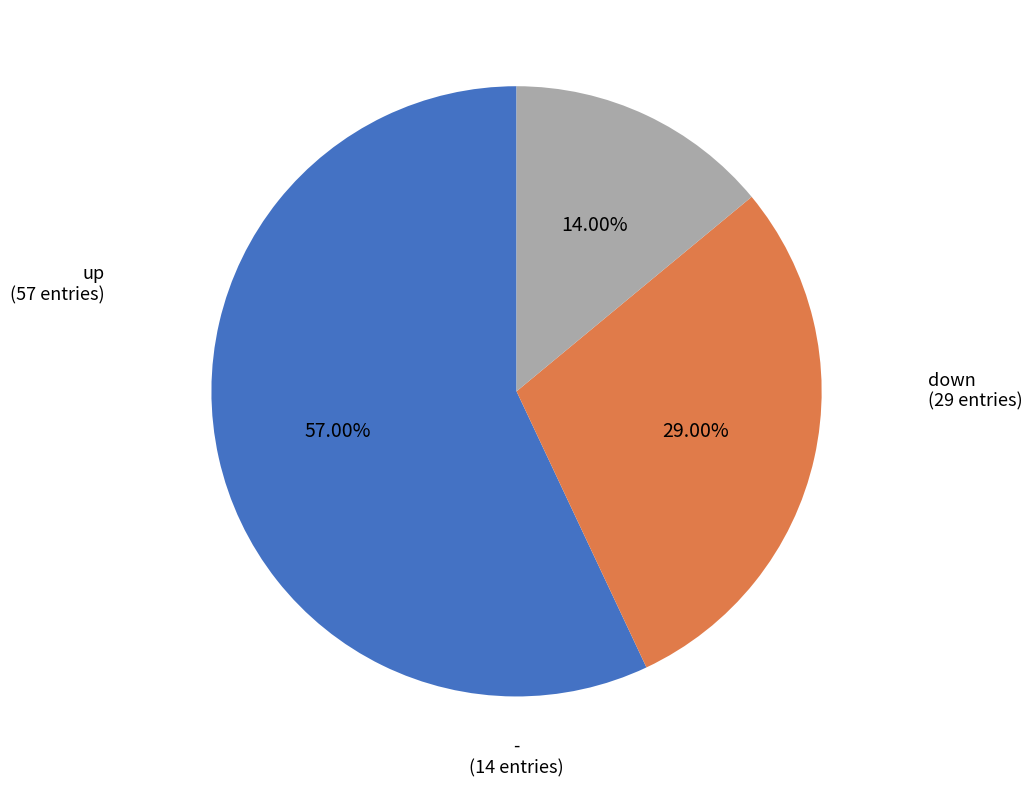

How many slices are in this pie chart?

3